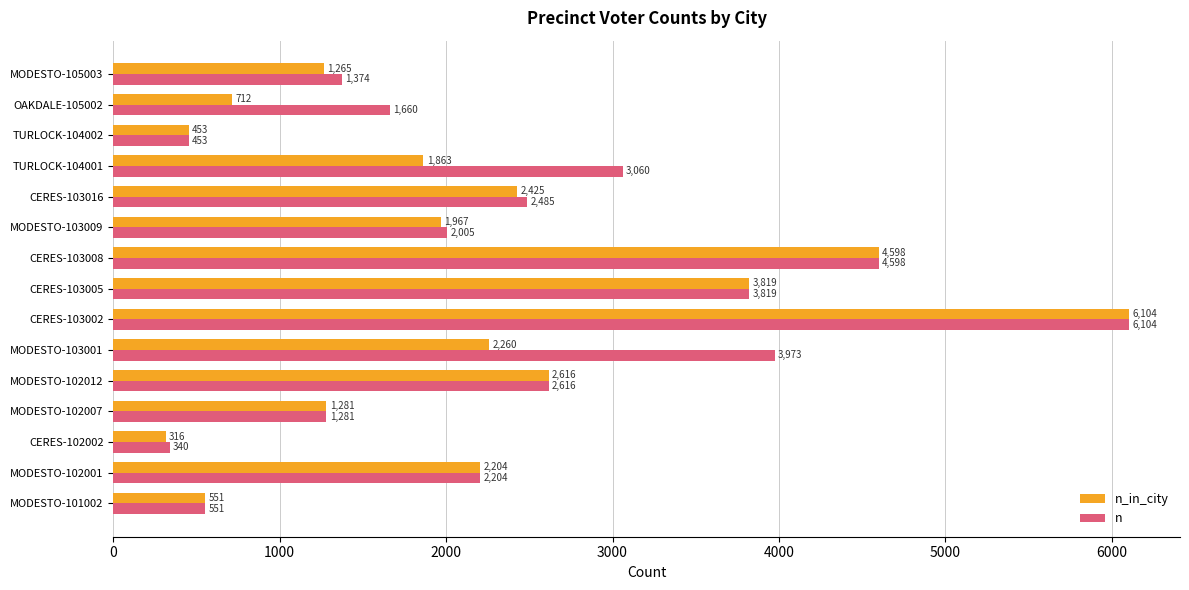

Where is n nearest to the value 3222?

TURLOCK-104001